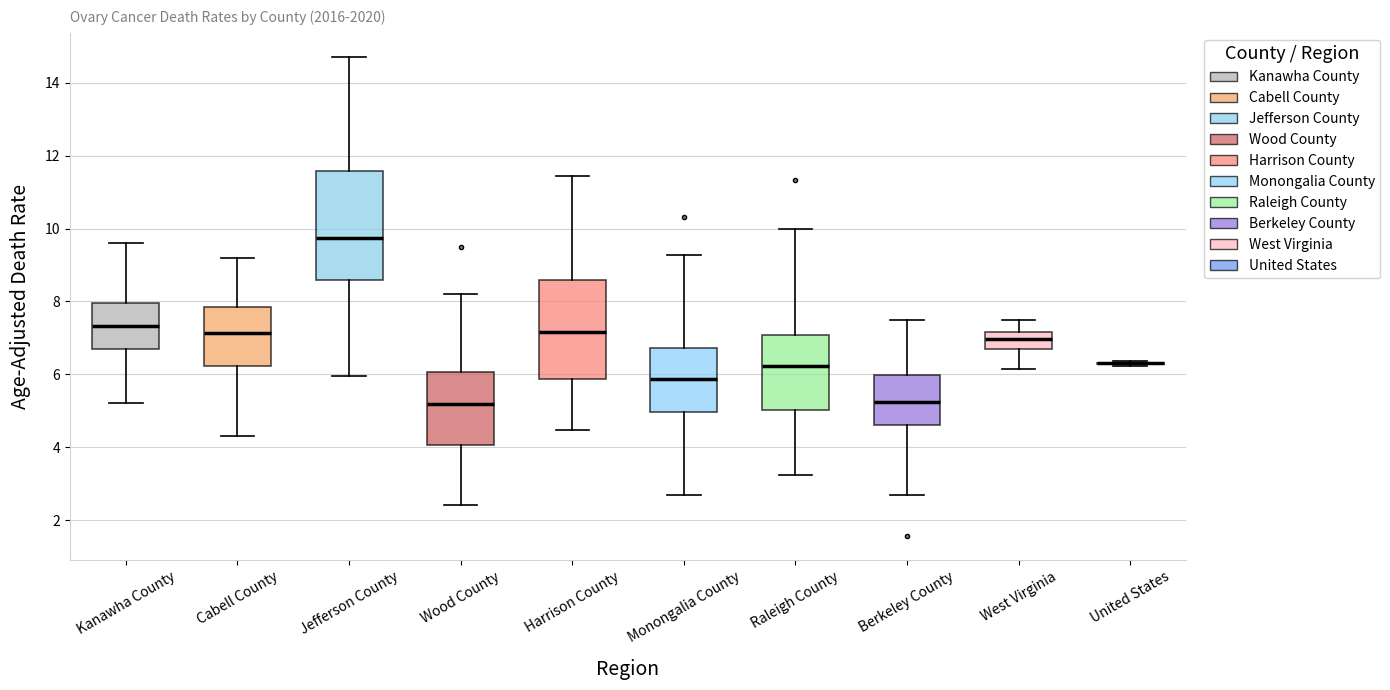

Where is the lower edge of the box for Kanawha County on the y-axis? The values are not printed on the chart, so give them approximately, as read against the axis.

6.8